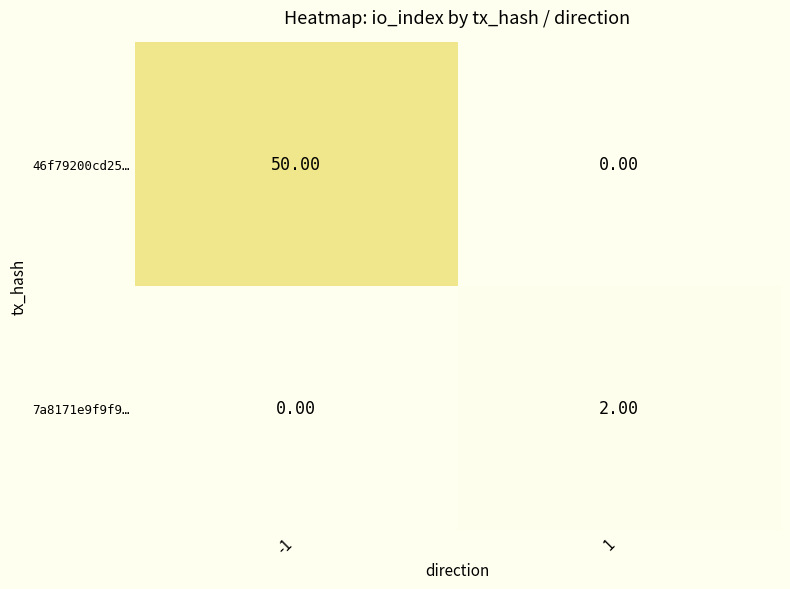

What is the sum of the 46f79200cd25… values at 1 and -1?

50